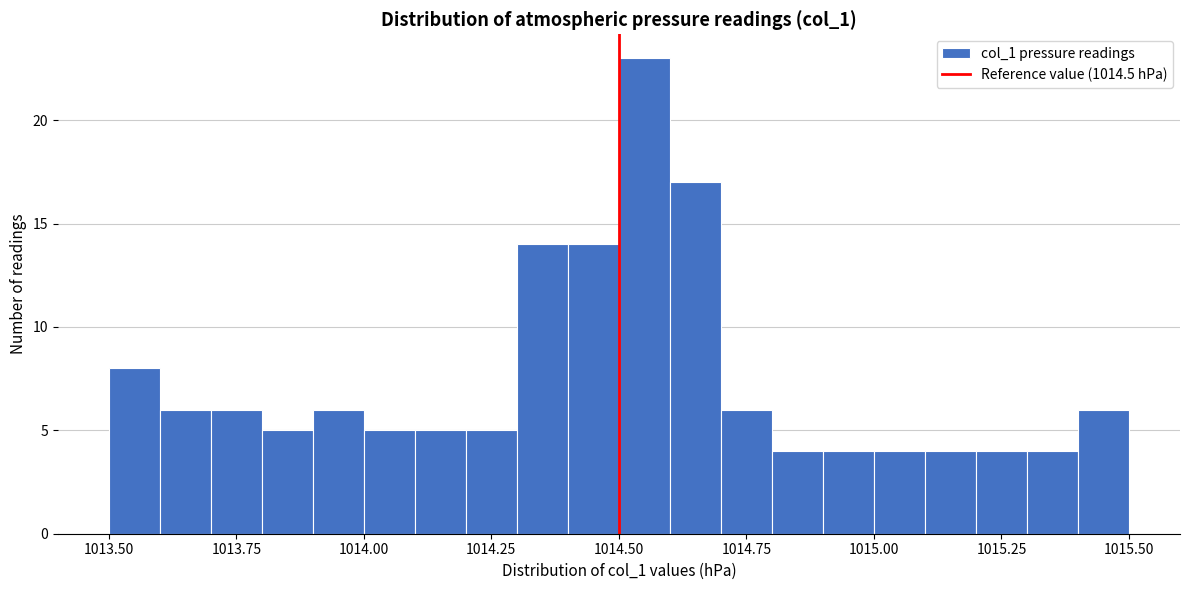

Read against the x-axis, roughly where is the centre of the tallest bar?

1014.55